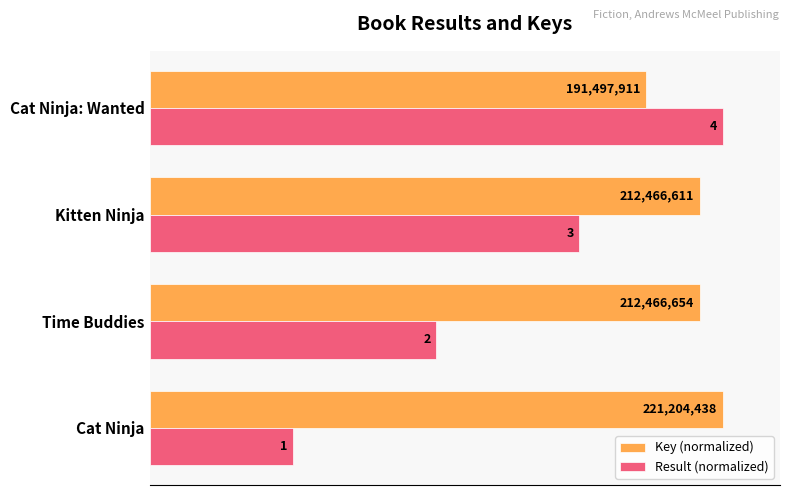

What are all the series names shown in the legend?

Key (normalized), Result (normalized)